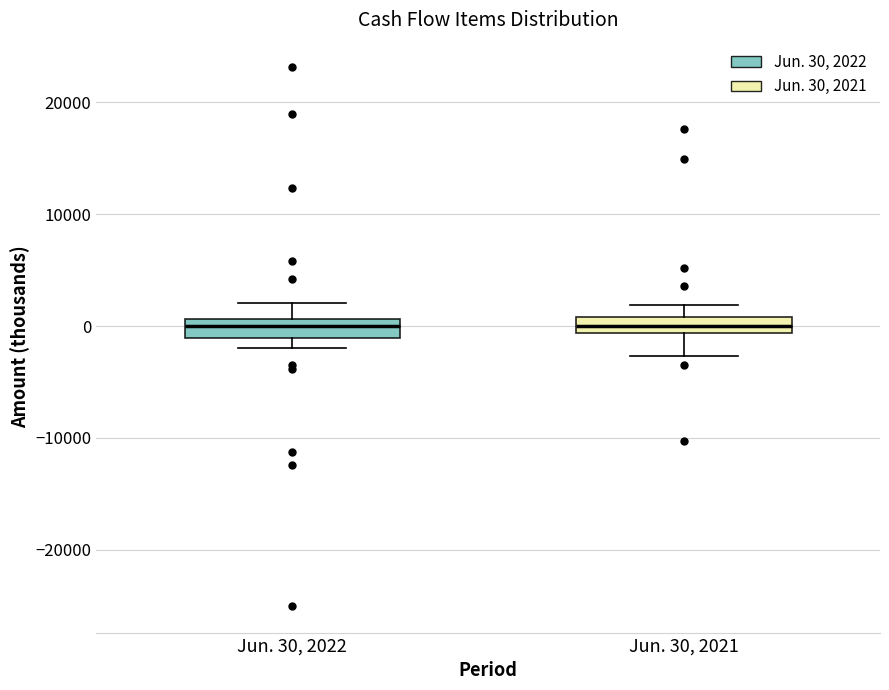

Where does the median line of the box for Jun. 30, 2021 sit on the y-axis? The values are not printed on the chart, so give them approximately, as read against the axis.

0